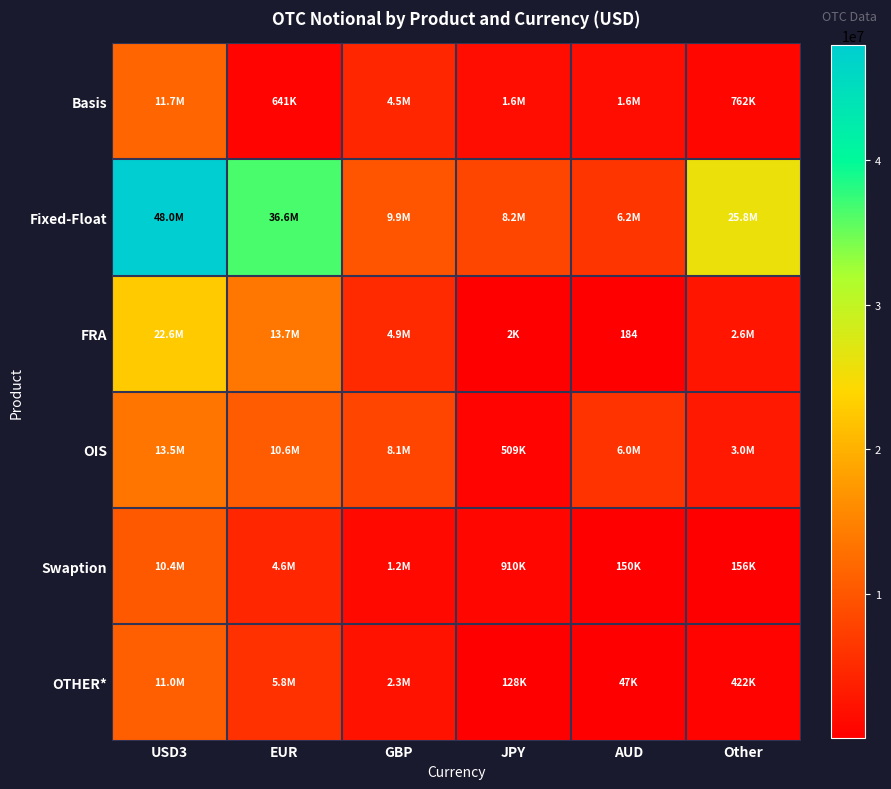

What is the difference between the FRA values at JPY and EUR?

13701959